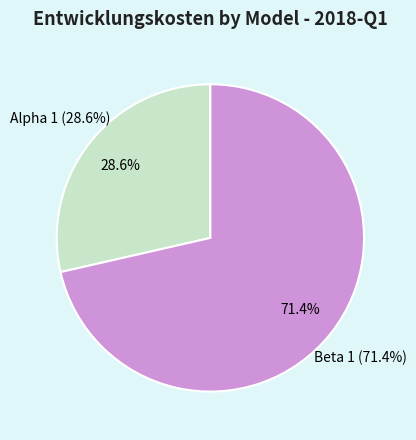

What is the change in value from Alpha 1 to Beta 1?

+75000000